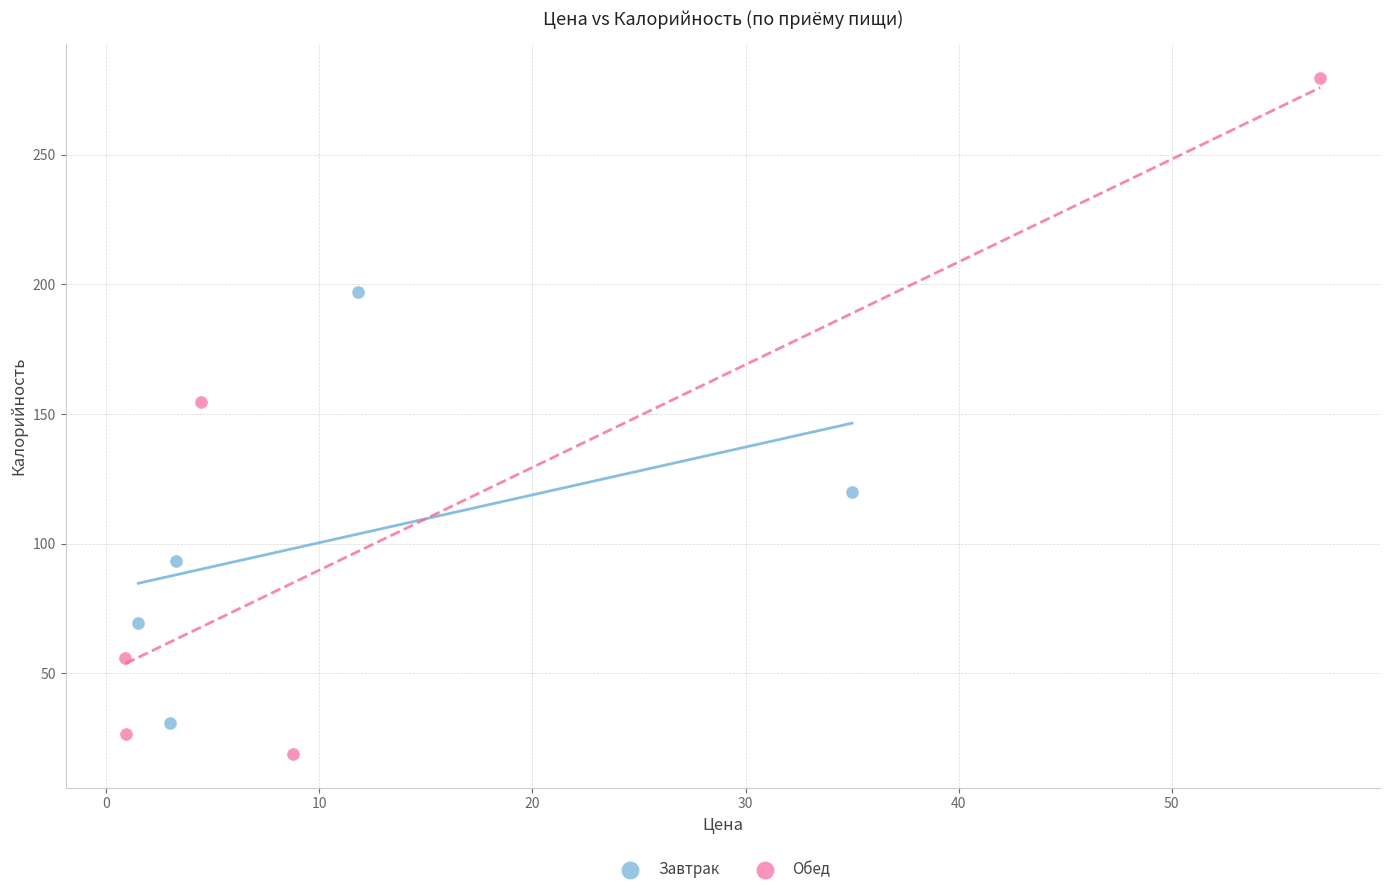

Which series reaches the minimum Y coordinate?

Обед